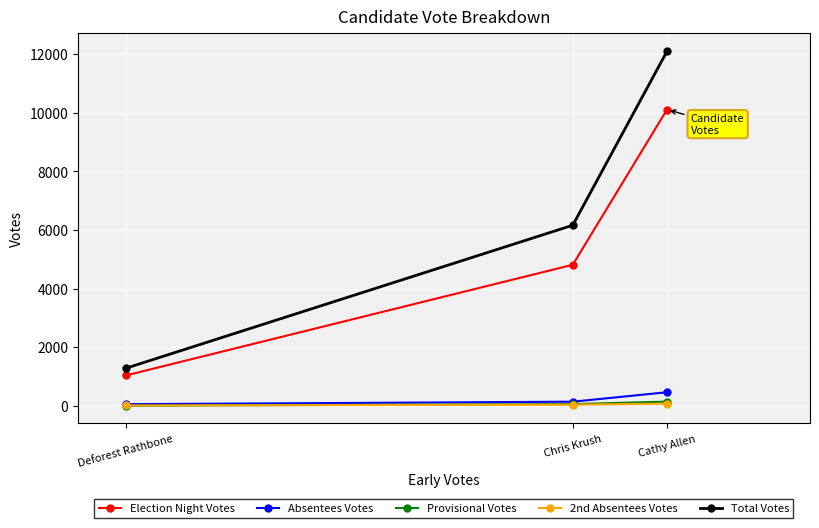

True or false: Total Votes has a value of 6165 at Chris Krush.

True